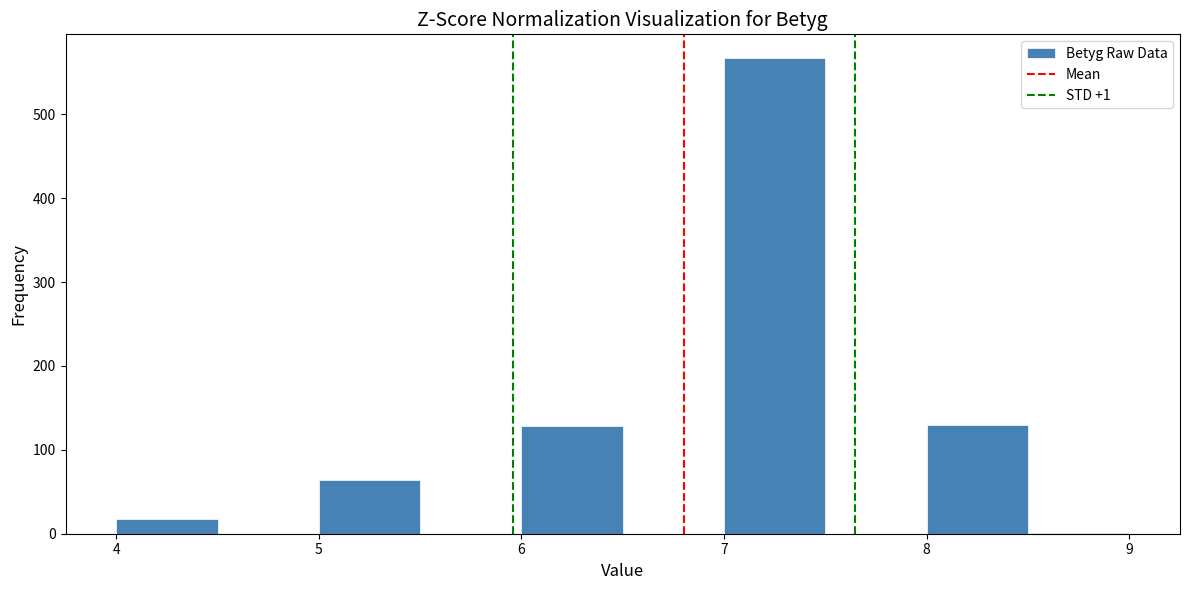

Which range on the x-axis has the tallest bar?

7.0 to 7.5